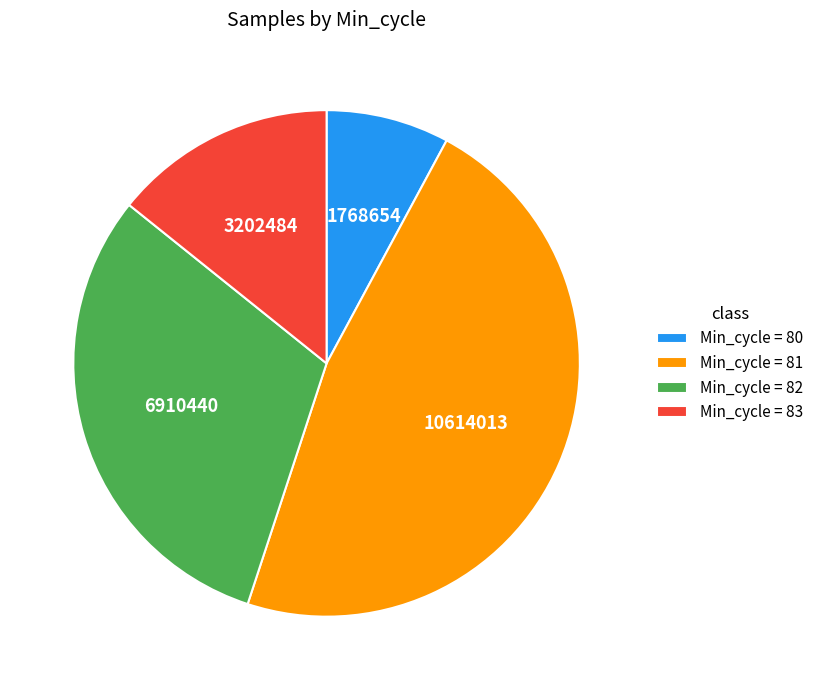

Does any single category account for the majority?

No